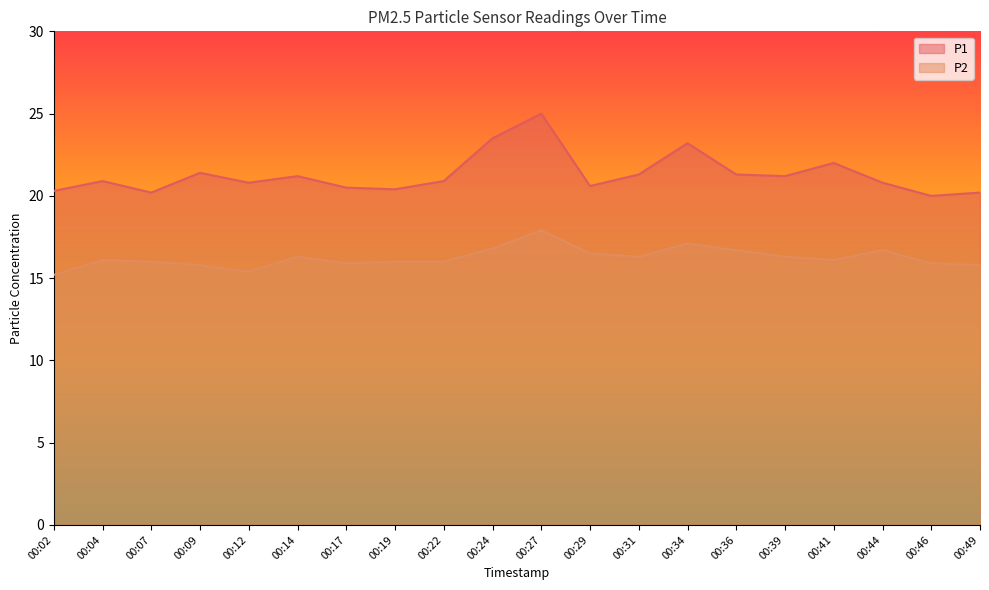

What is the sum of all P2 values?

324.8